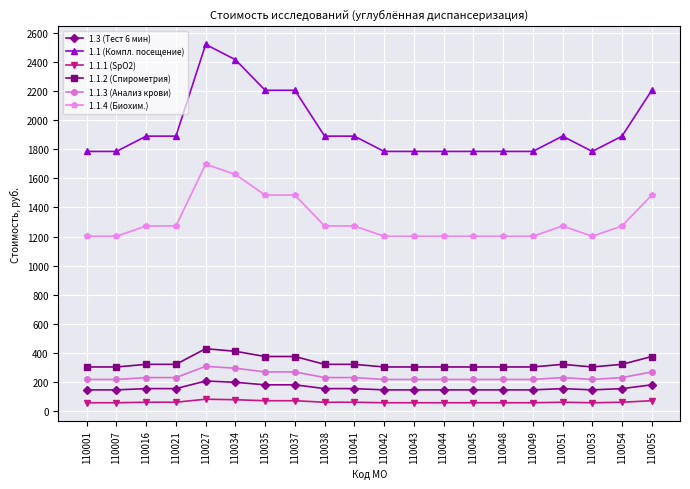

What is the difference between the second highest and second lowest values in the 1.3 (Тест 6 мин) series?

52.0